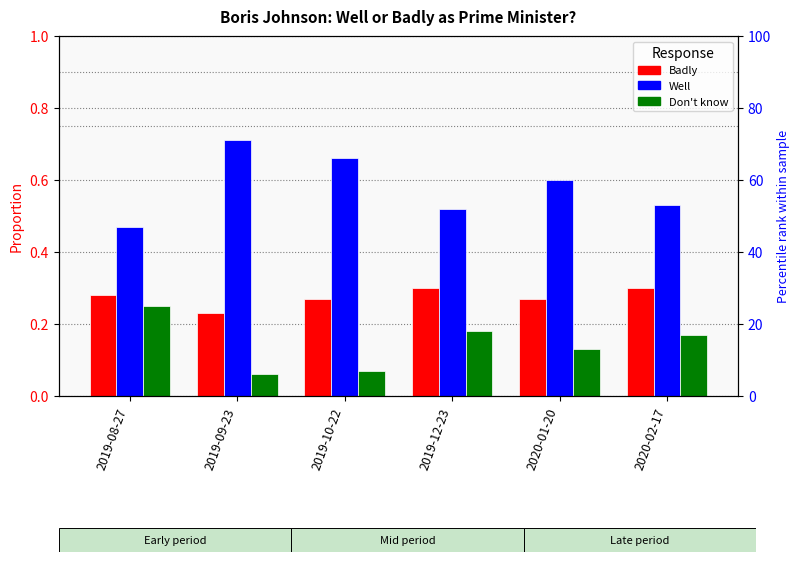

Count the Well values in the range 0 to 1.

6